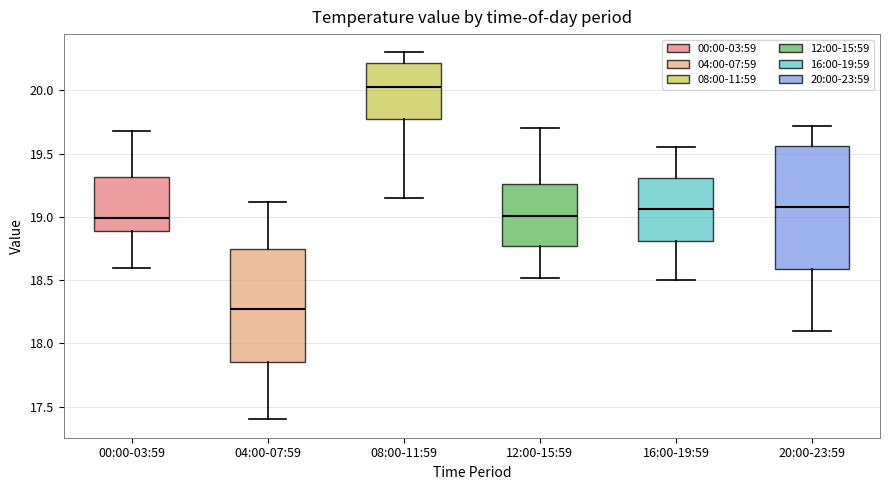

Where is the upper edge of the box for 12:00-15:59 on the y-axis? The values are not printed on the chart, so give them approximately, as read against the axis.

19.25